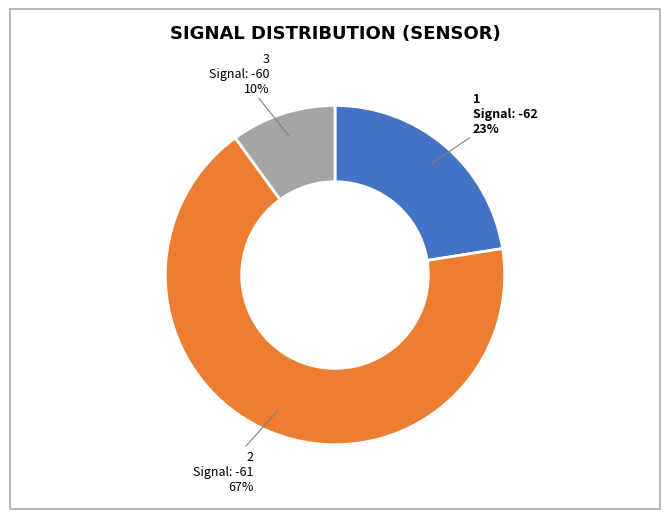

Is there a majority slice in this chart?

Yes